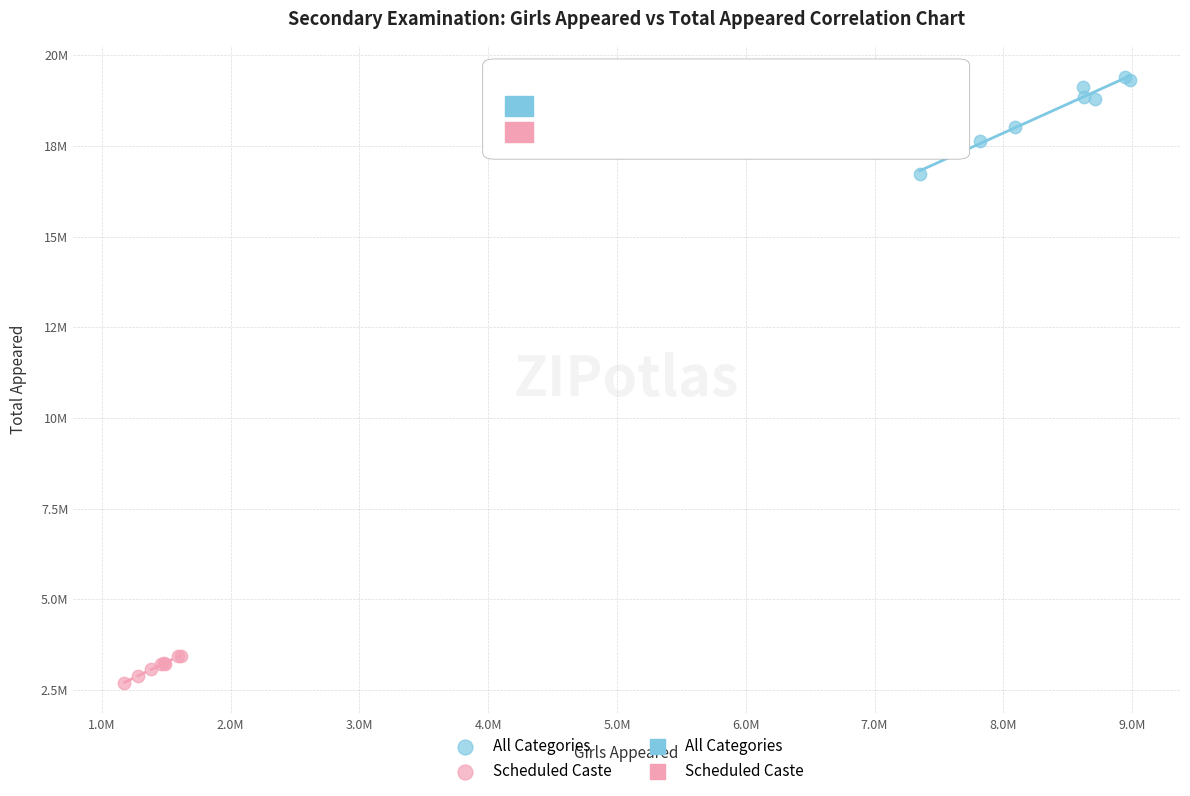

Which series reaches the maximum Y coordinate?

All Categories